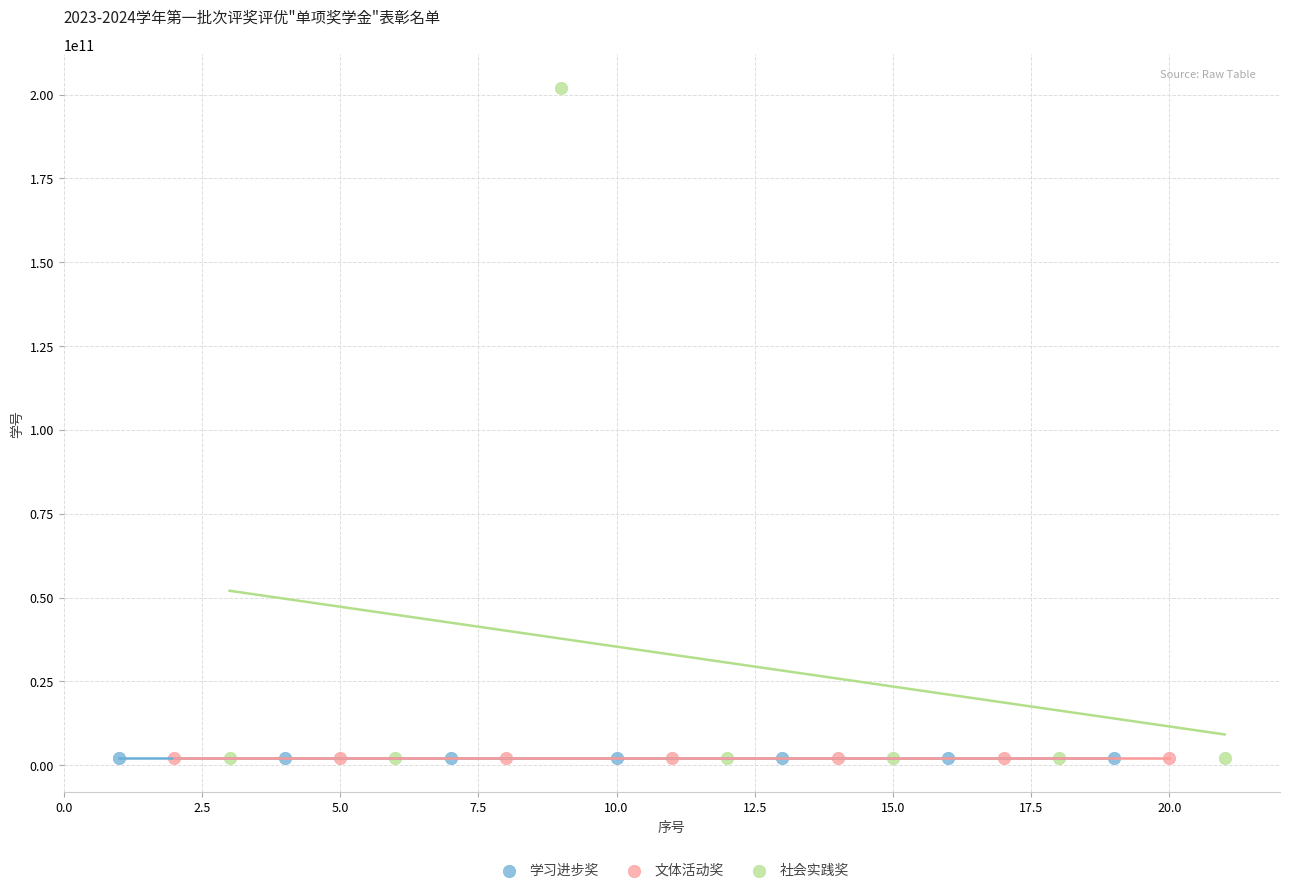

What are all the series names shown in the legend?

学习进步奖, 文体活动奖, 社会实践奖